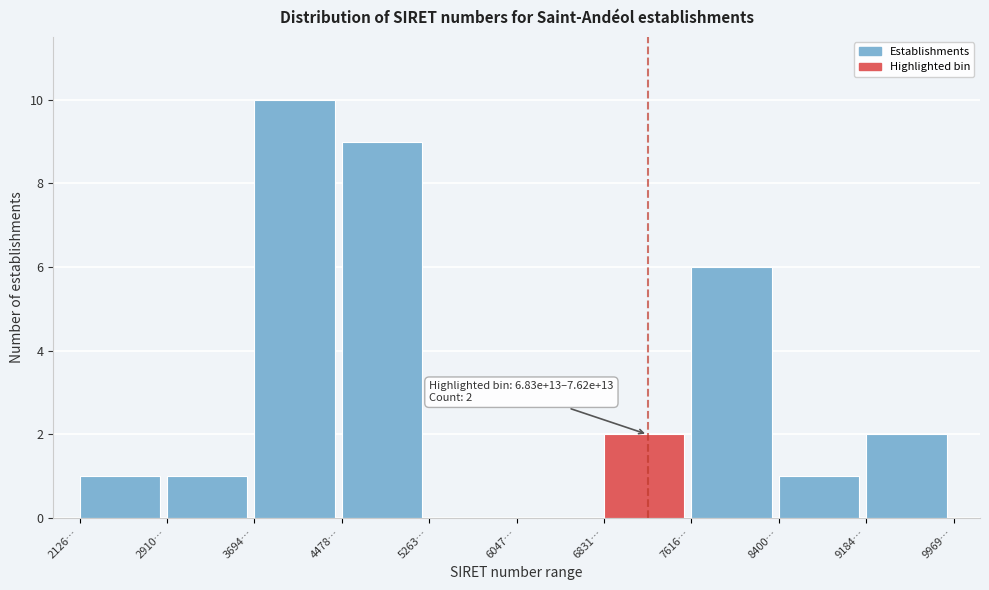

Reading right to left, list all the values displayed in this chart.

9184…=2	8400…=1	7616…=6	6831…=2	6047…=0	5263…=0	4478…=9	3694…=10	2910…=1	2126…=1